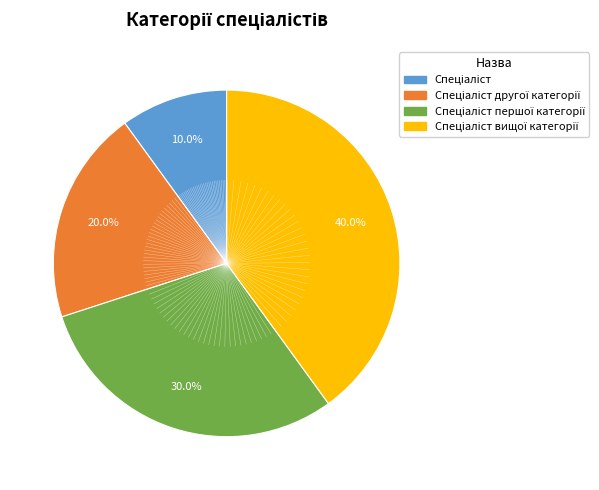

Is there any slice that represents more than half of the pie?

No